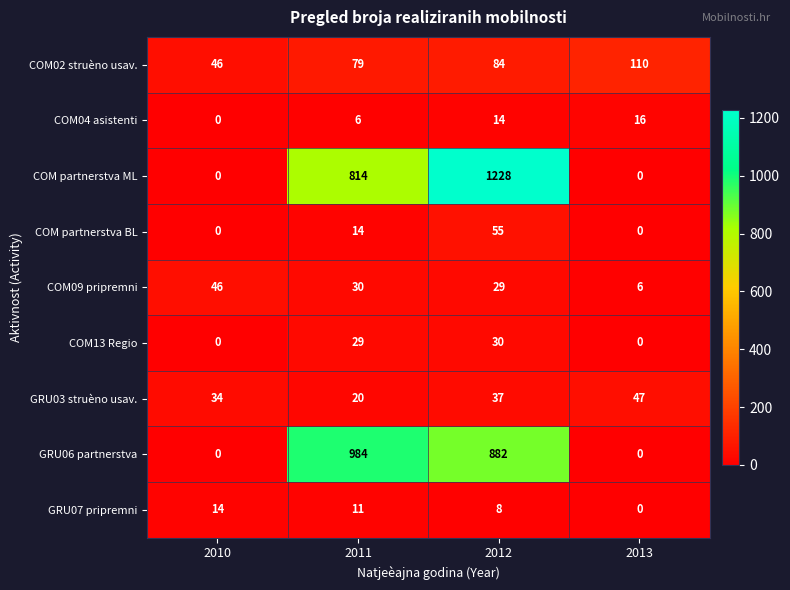

True or false: GRU06 partnerstva has a value of 0 at 2010.

True